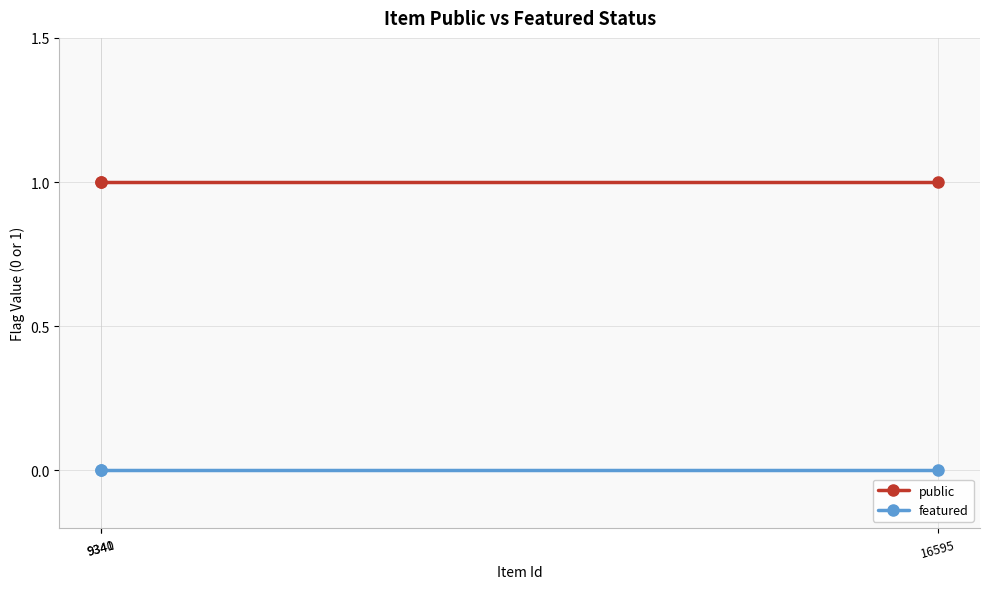

List the series in order of their overall mean, lowest first.

featured, public